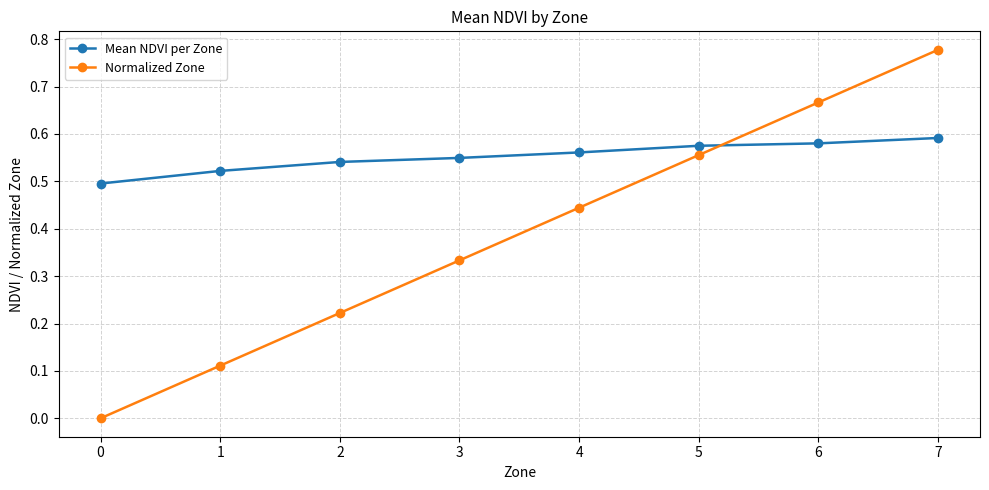

How many distinct data groups are displayed?

2